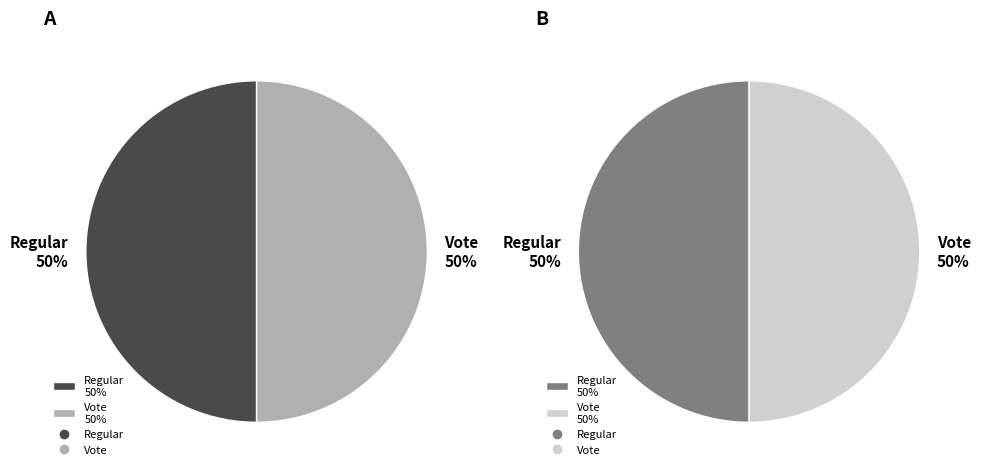

Approximately how many times larger is the value at Vote compared to Regular?

1.0